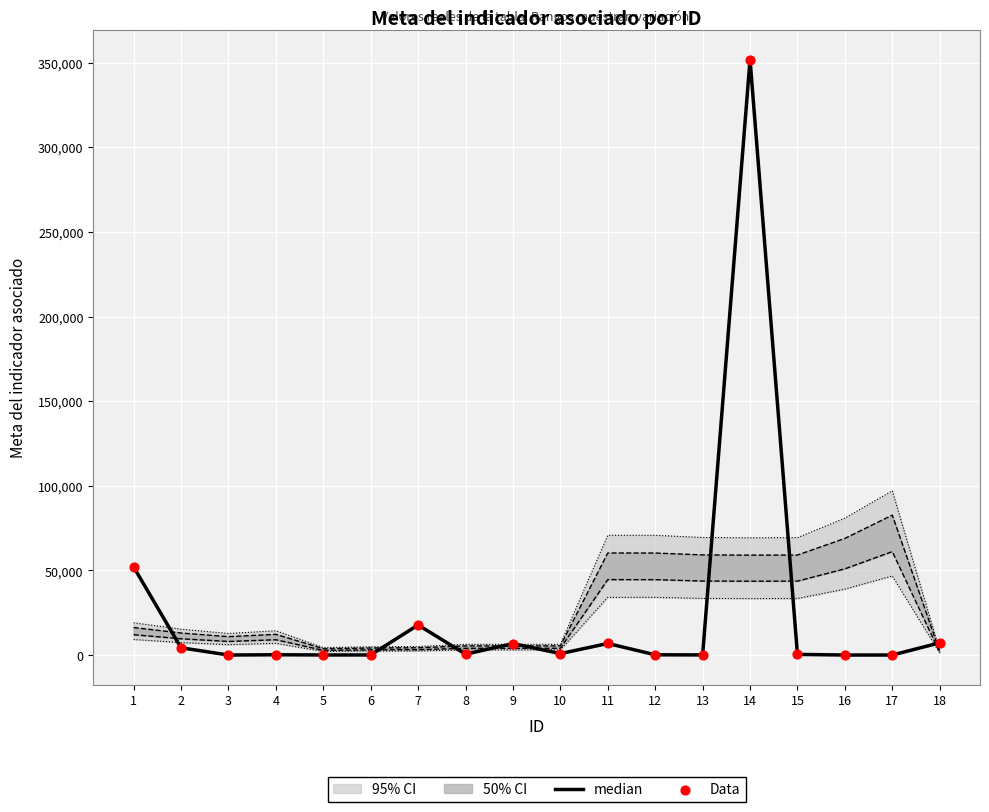

Which series contains the highest Y value?

median